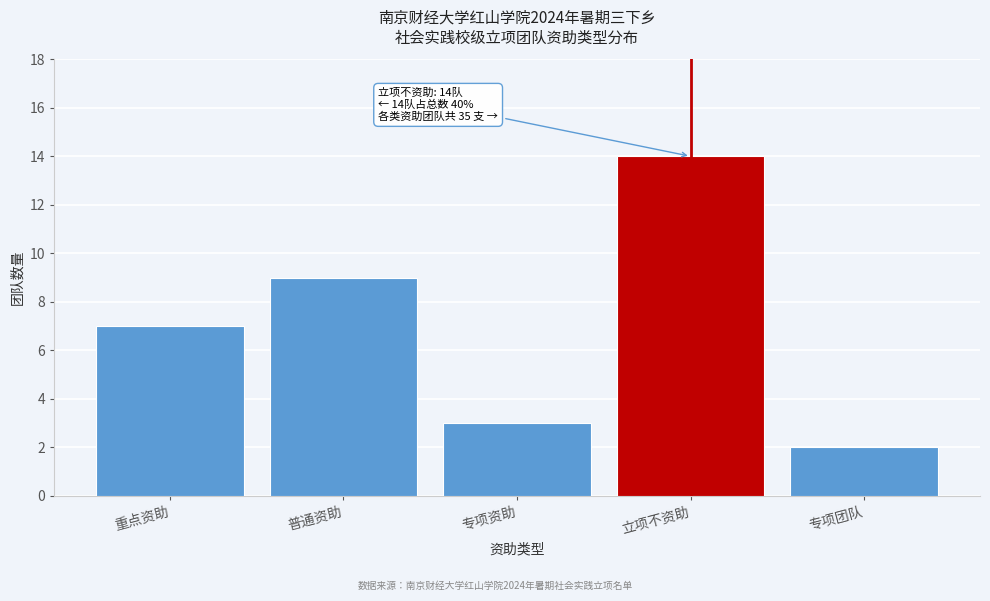

Reading right to left, what are all the values shown in this chart?

2	14	3	9	7